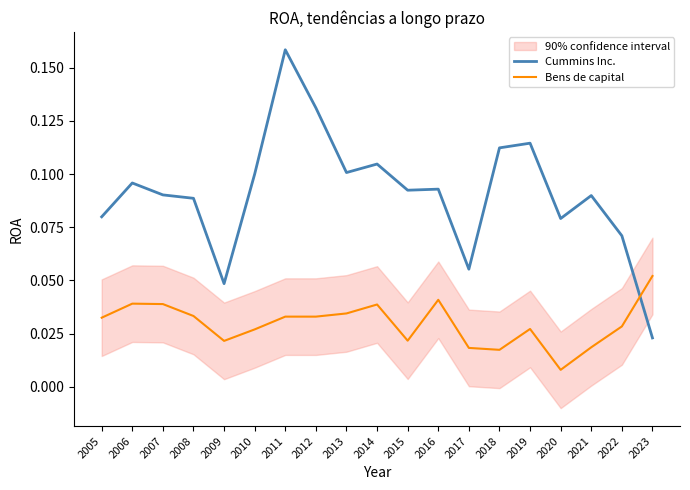

At which category does the chart reach its minimum across all series?

2020